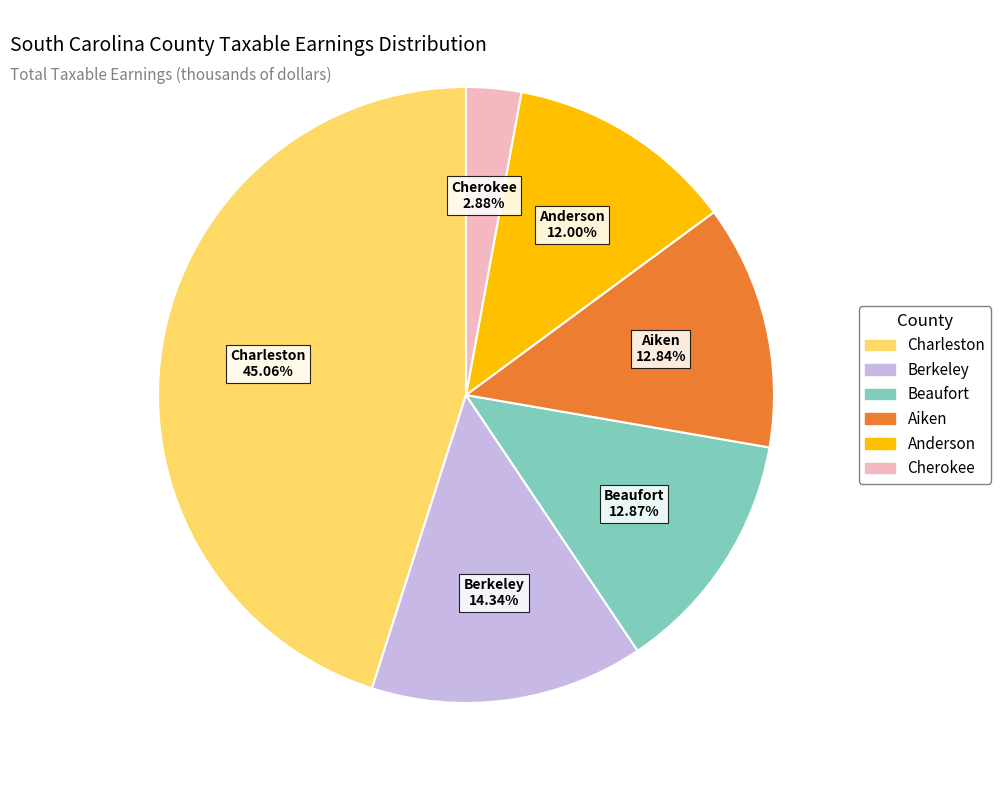

Is there a majority slice in this chart?

No